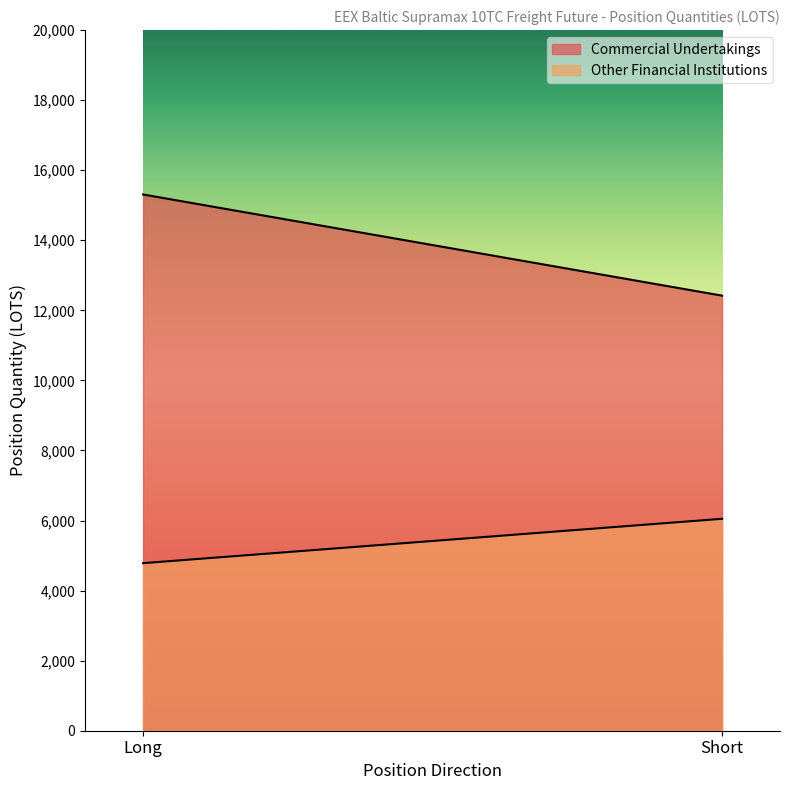

Rank the series by their maximum value, from lowest to highest.

Other Financial Institutions, Commercial Undertakings